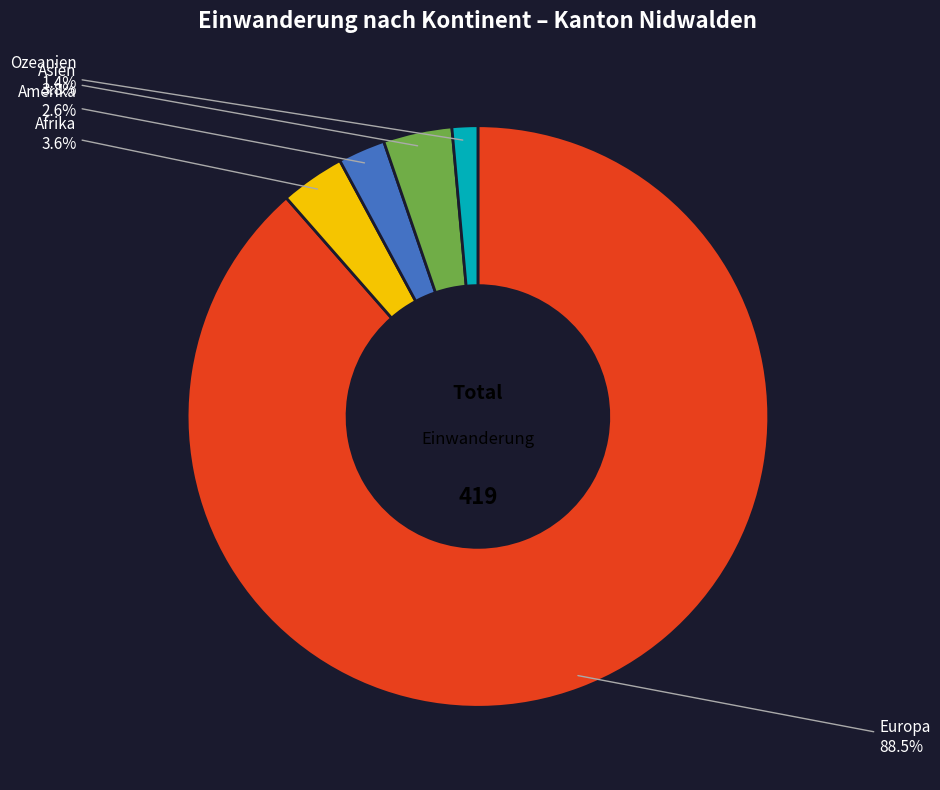

To the nearest percent, what is the difference between the Afrika and Ozeanien slice percentages?

2%